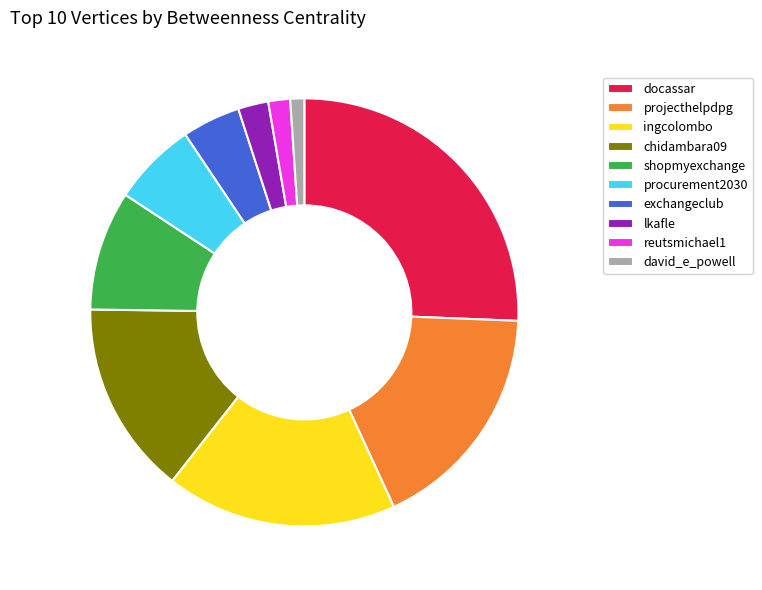

Is there a majority slice in this chart?

No